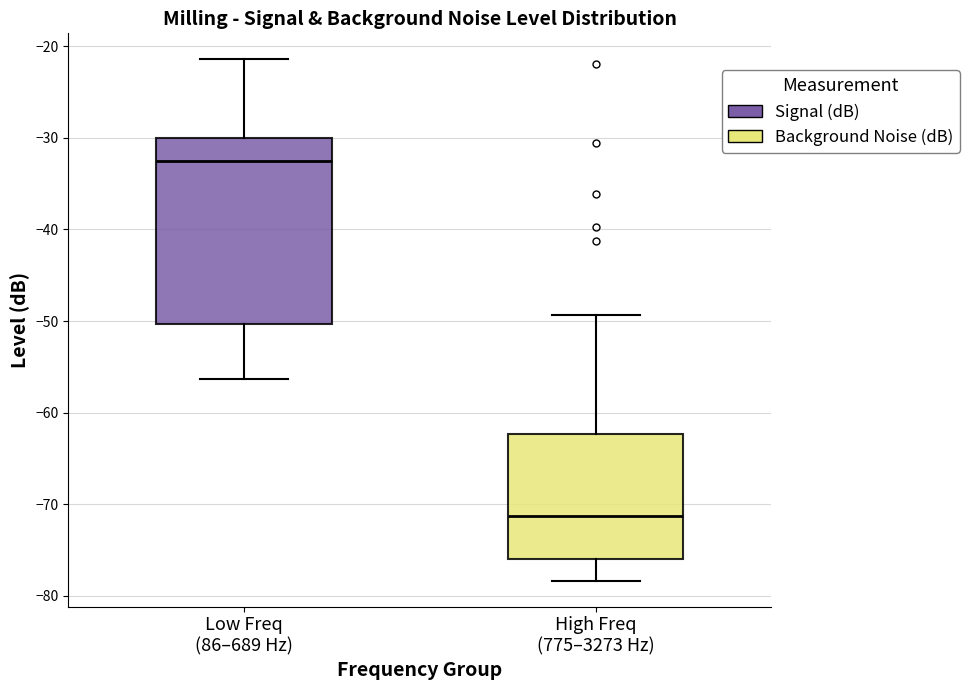

Which box is the tallest, from its lower edge to its upper edge?

Low Freq (86–689 Hz)